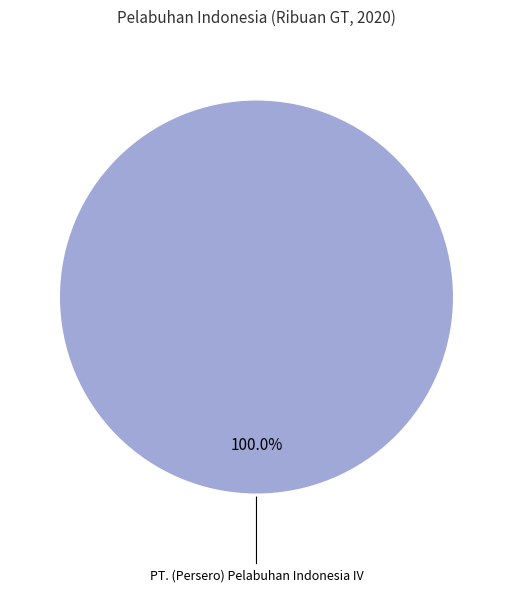

How many segments does this pie chart have?

1